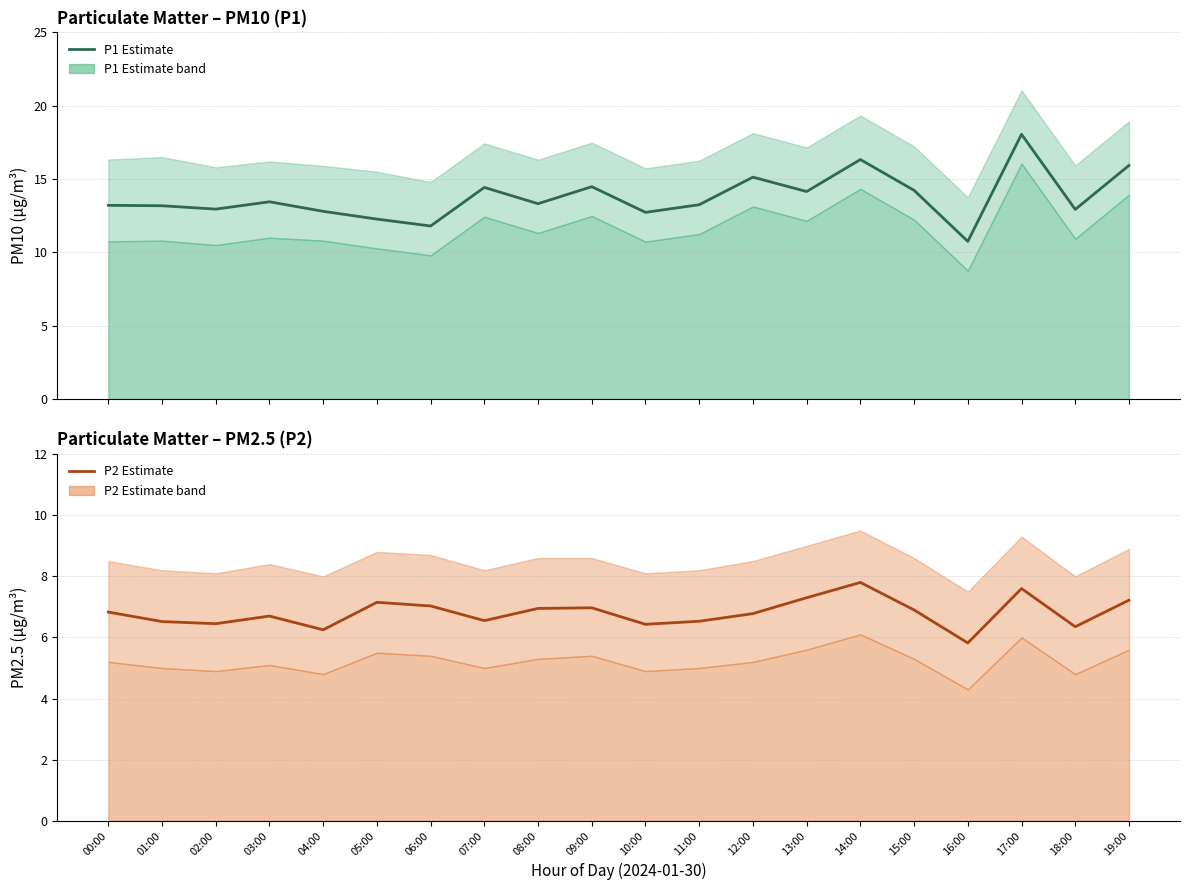

Where is the first local minimum for P1 (PM10) estimate?

02:00